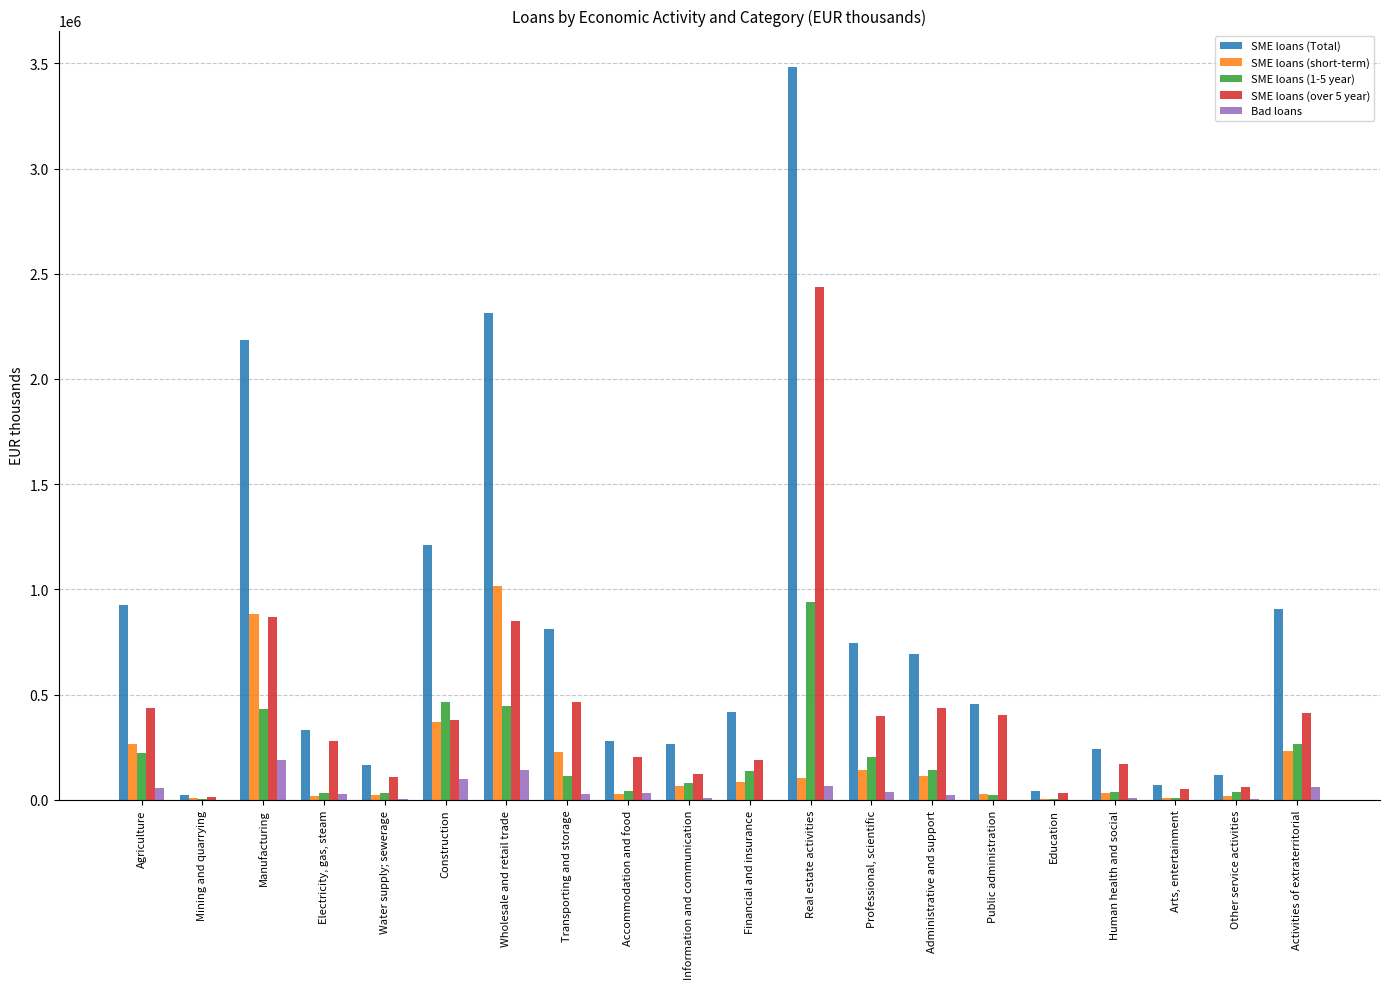

Which series changed the most between Professional, scientific and Education?

SME loans (Total)